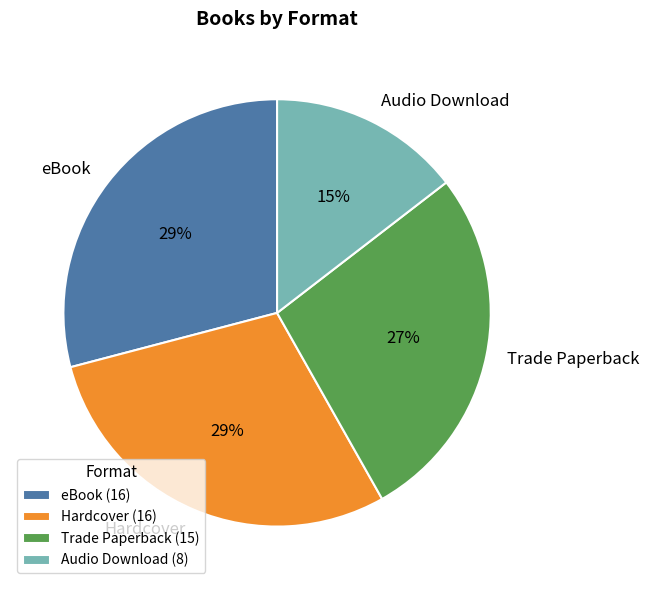

Which has a higher value, Trade Paperback or Audio Download?

Trade Paperback